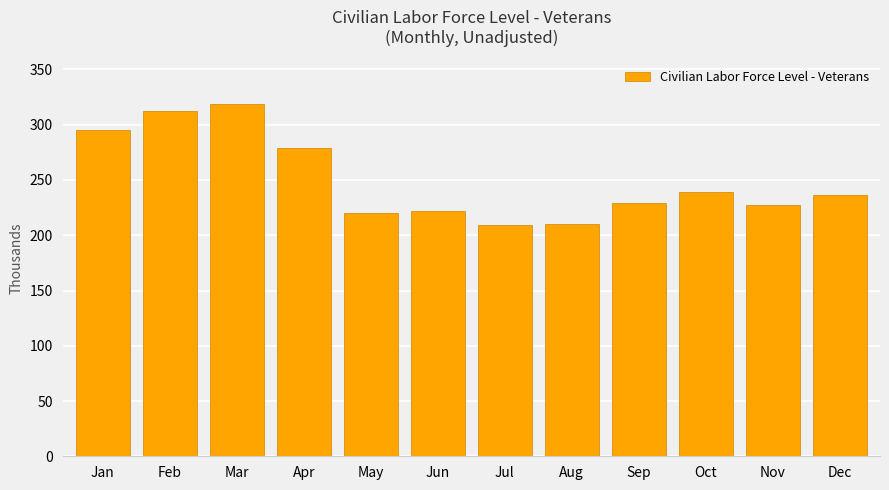

What is the greatest value displayed?

319